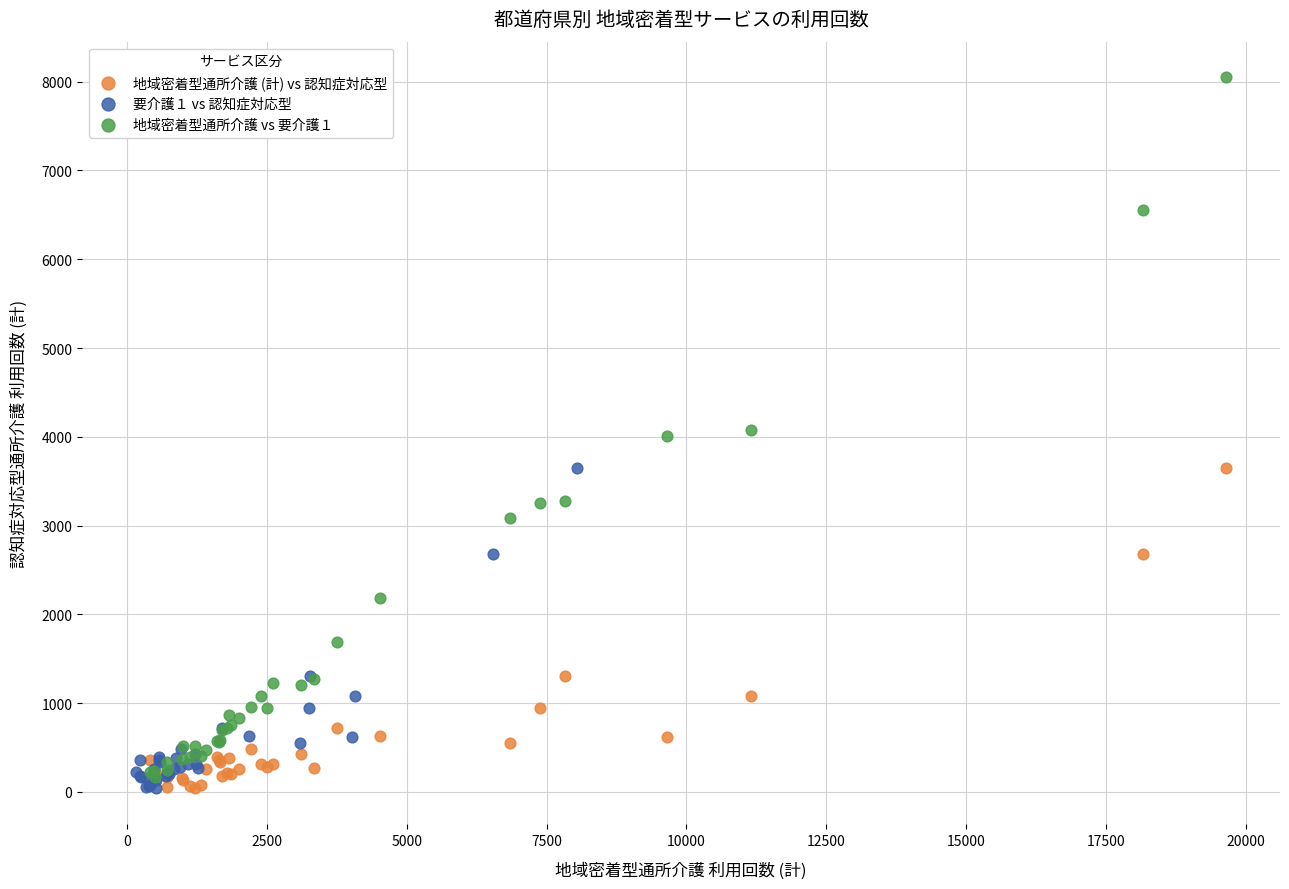

Which series contains the highest Y value?

地域密着型通所介護 vs 要介護１